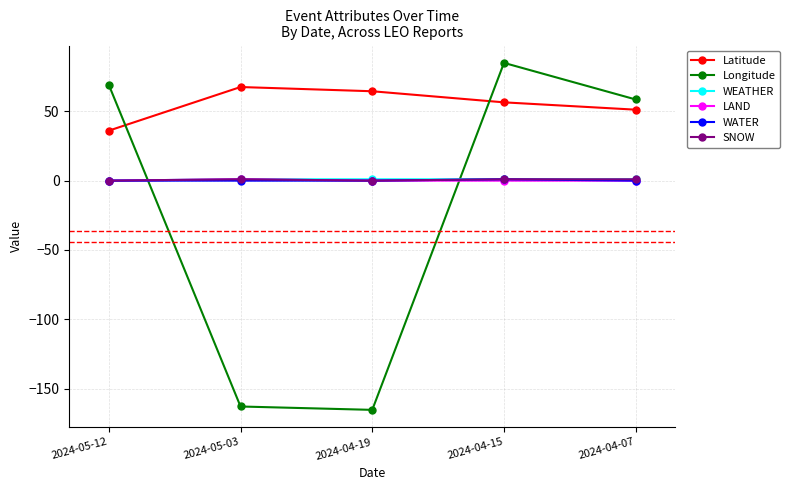

Which series changed the most between 2024-05-12 and 2024-05-03?

Longitude